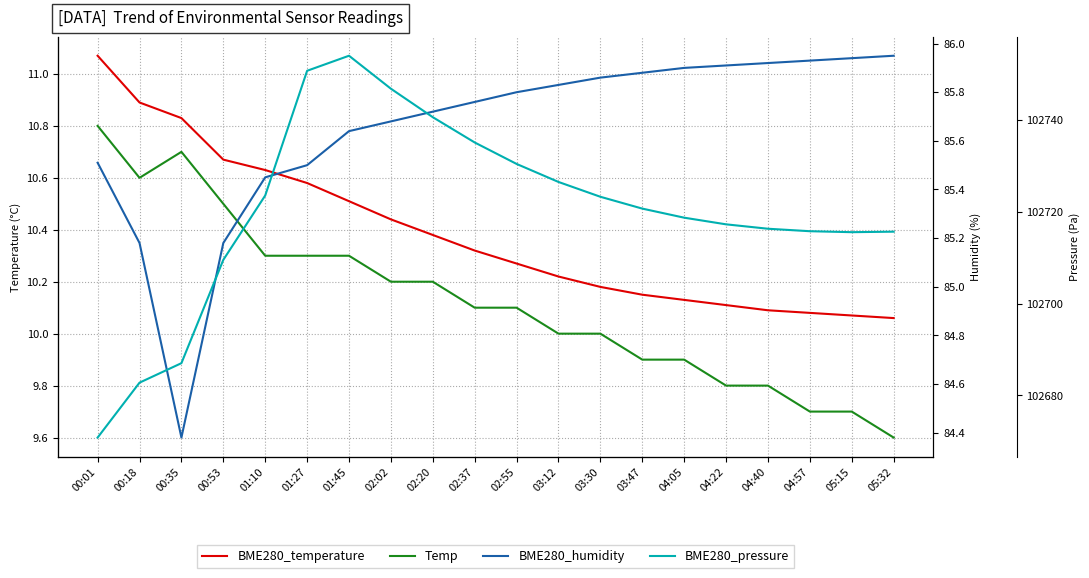

In Temp, how many points are higher than both neighbors (excluding endpoints)?

1